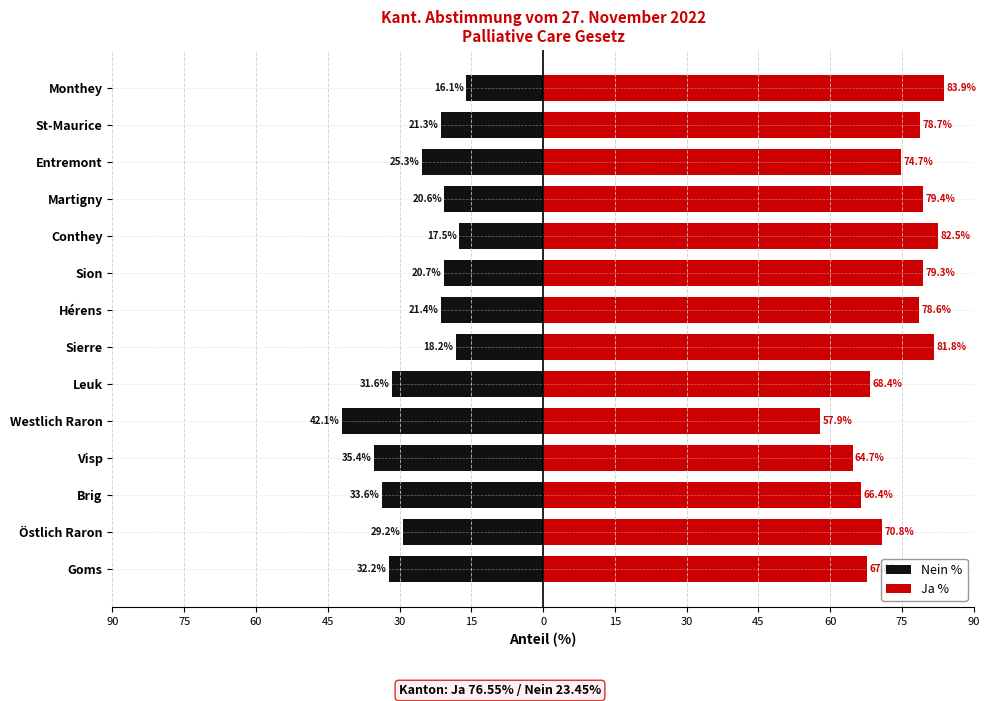

What is the total value across all series at Visp?

29.3